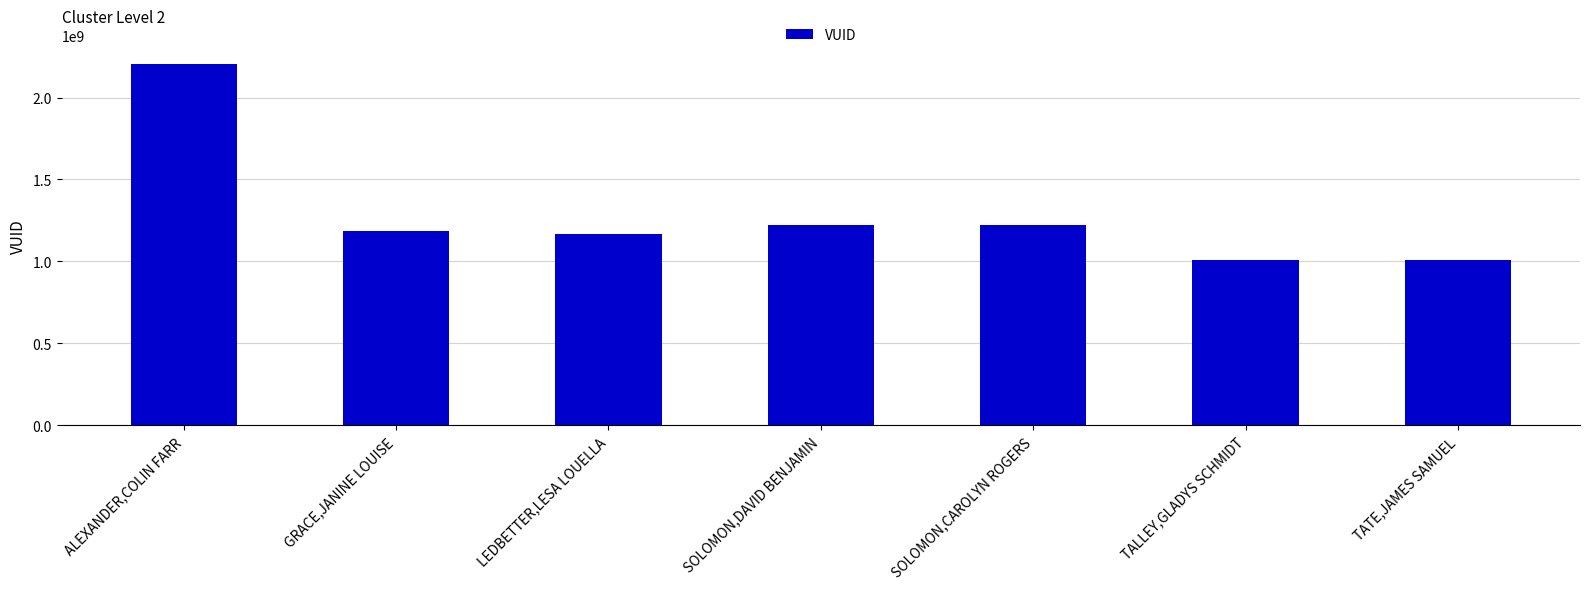

What is the smallest value displayed?

1005563537